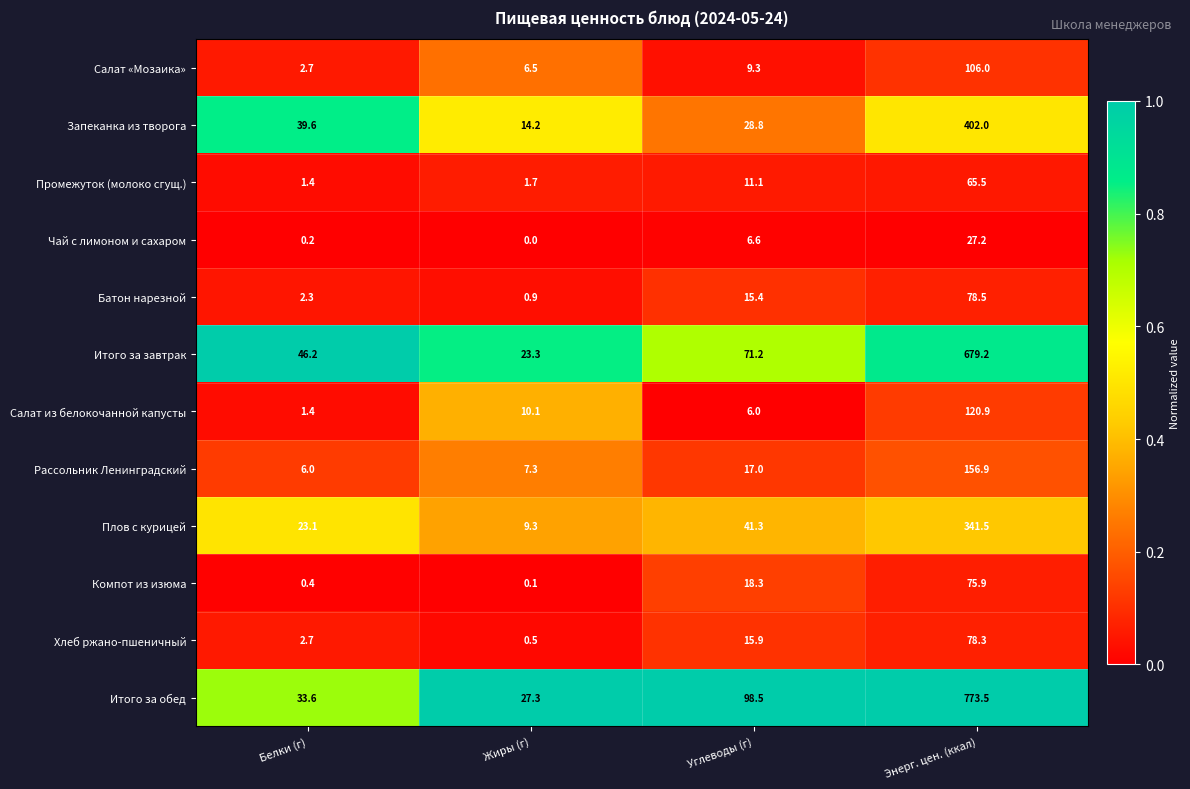

At Энерг. цен. (ккал), list the series in order from smallest to largest.

Чай с лимоном и сахаром, Промежуток (молоко сгущ.), Компот из изюма, Хлеб ржано-пшеничный, Батон нарезной, Салат «Мозаика», Салат из белокочанной капусты, Рассольник Ленинградский, Плов с курицей, Запеканка из творога, Итого за завтрак, Итого за обед